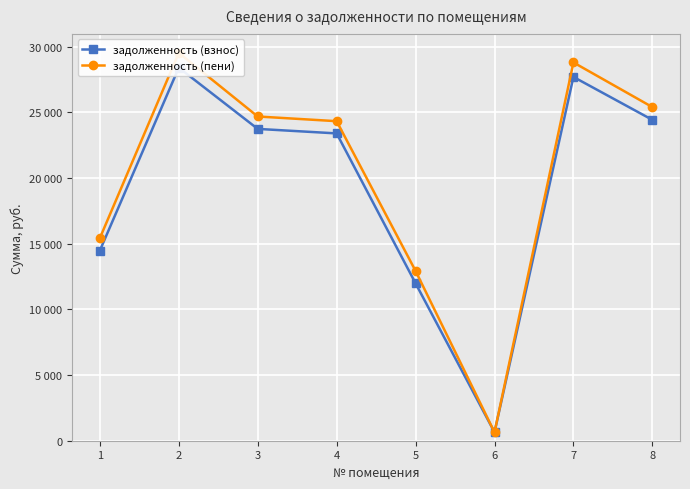

Which series changed the most between 4 and 5?

задолженность (взнос)